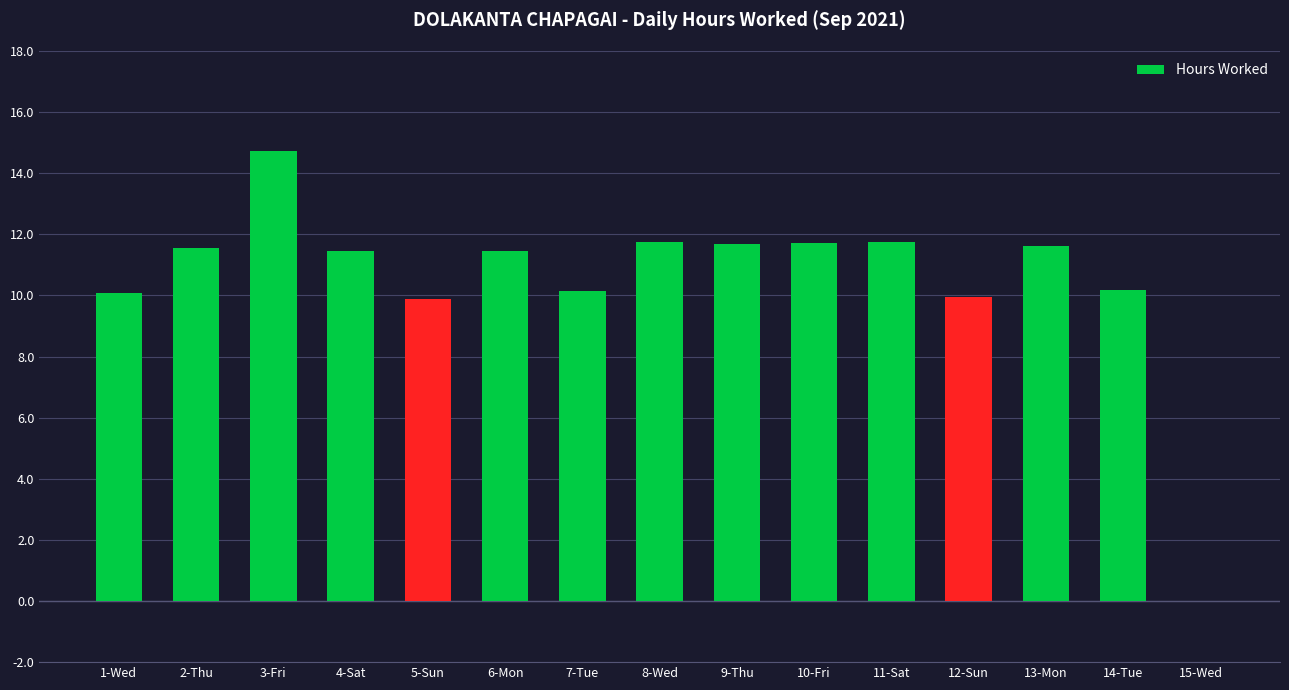

The value at 7-Tue is 10.2. True or false?

True